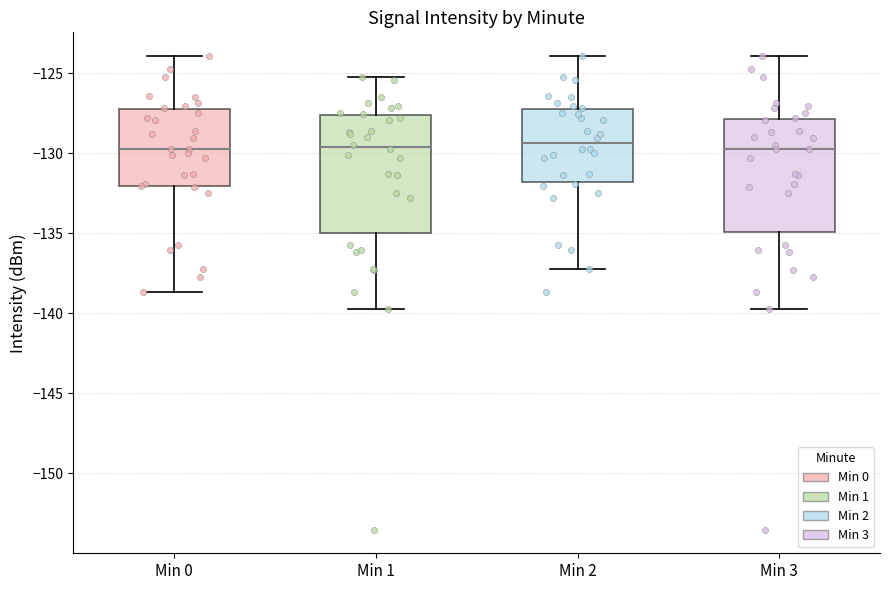

Where does the lower whisker of the box for Min 2 end on the y-axis? The values are not printed on the chart, so give them approximately, as read against the axis.

-137.0